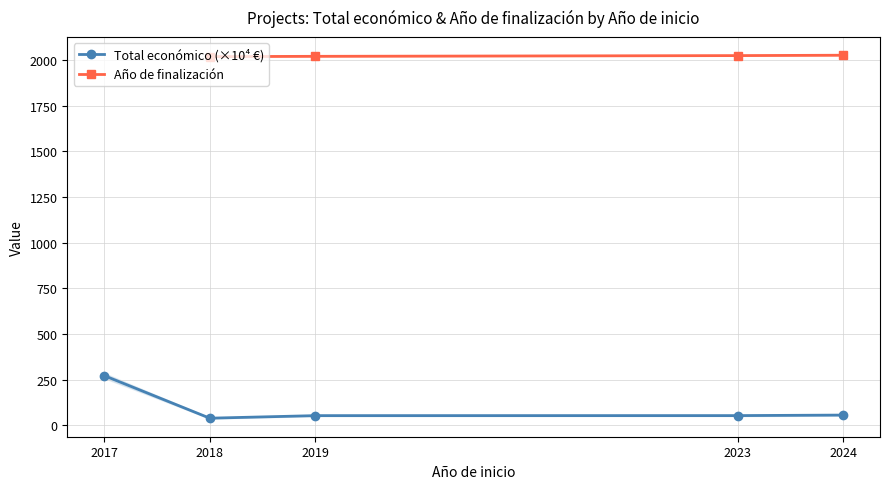

How many data points in Total económico (×10⁴ €) are above 53?

4